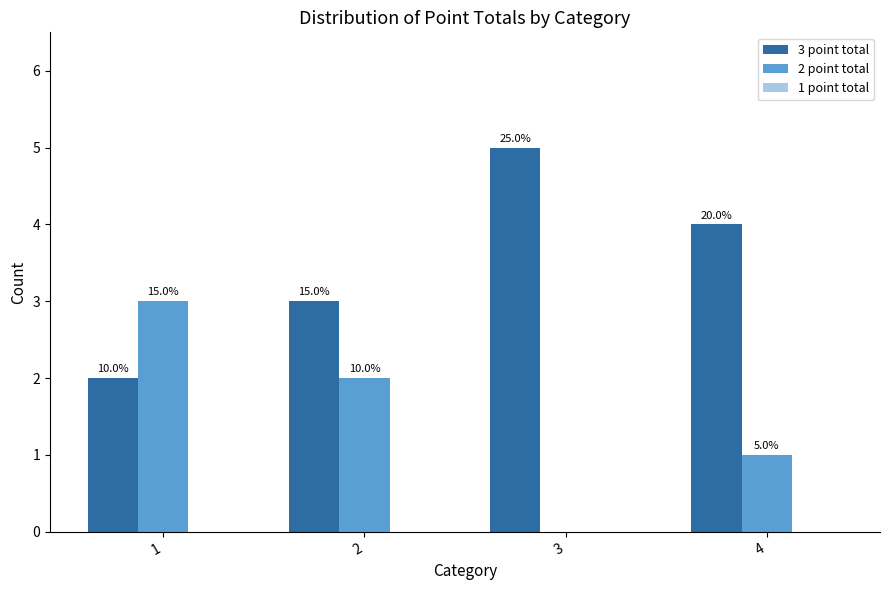

What is the spread (max minus min) of values at 1?

3